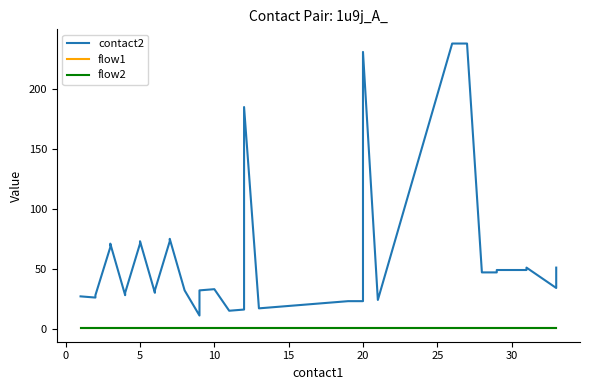

What is the label of the 30th point from the left?

20